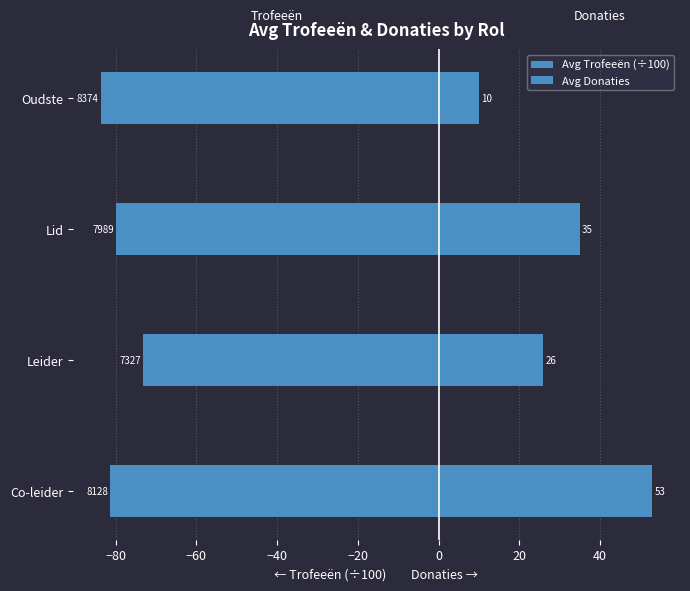

What is the value of the Avg Donaties bar at the 2nd from the left?

26.0